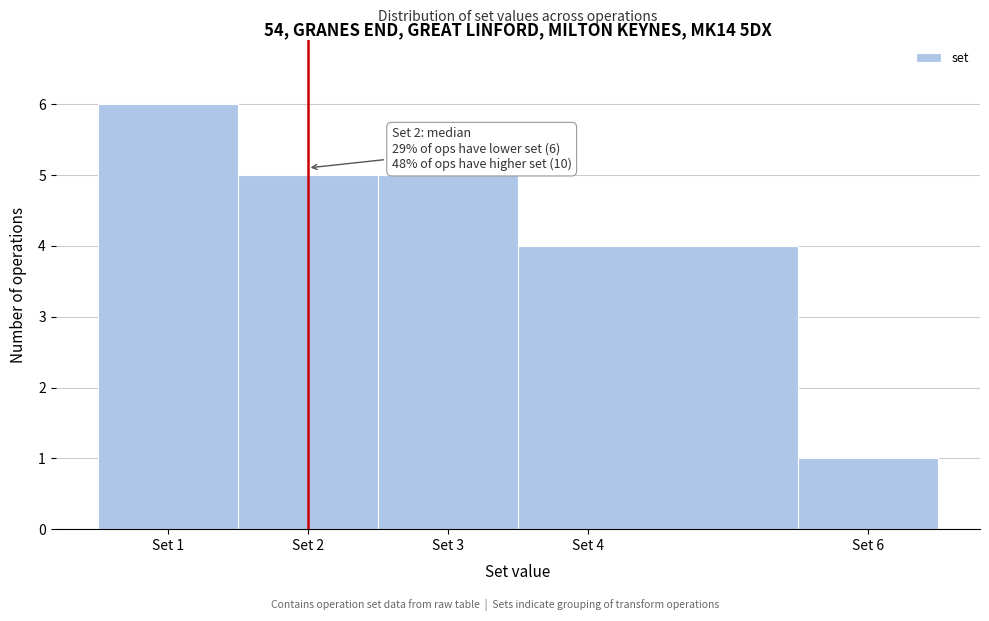

Over which range of the x-axis is the bar tallest?

0.5 to 1.5